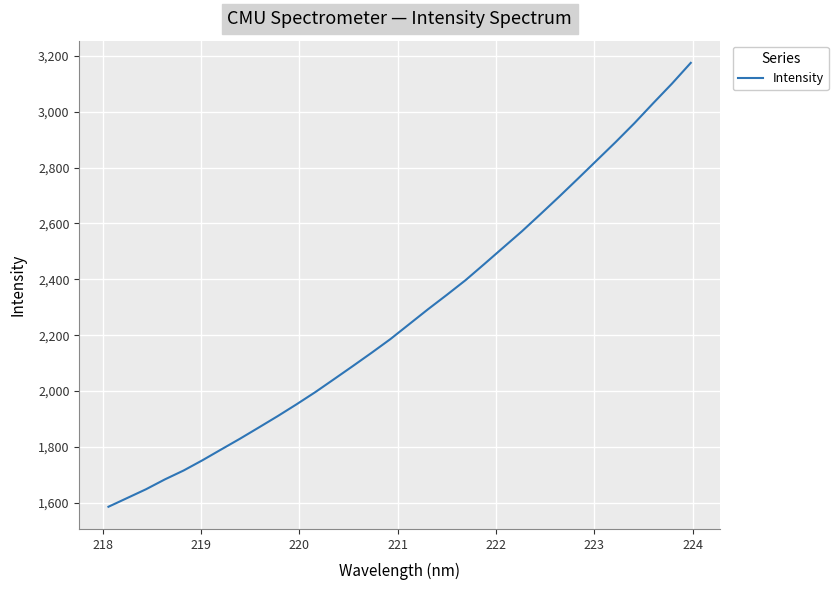

What is the greatest value displayed?

3175.2